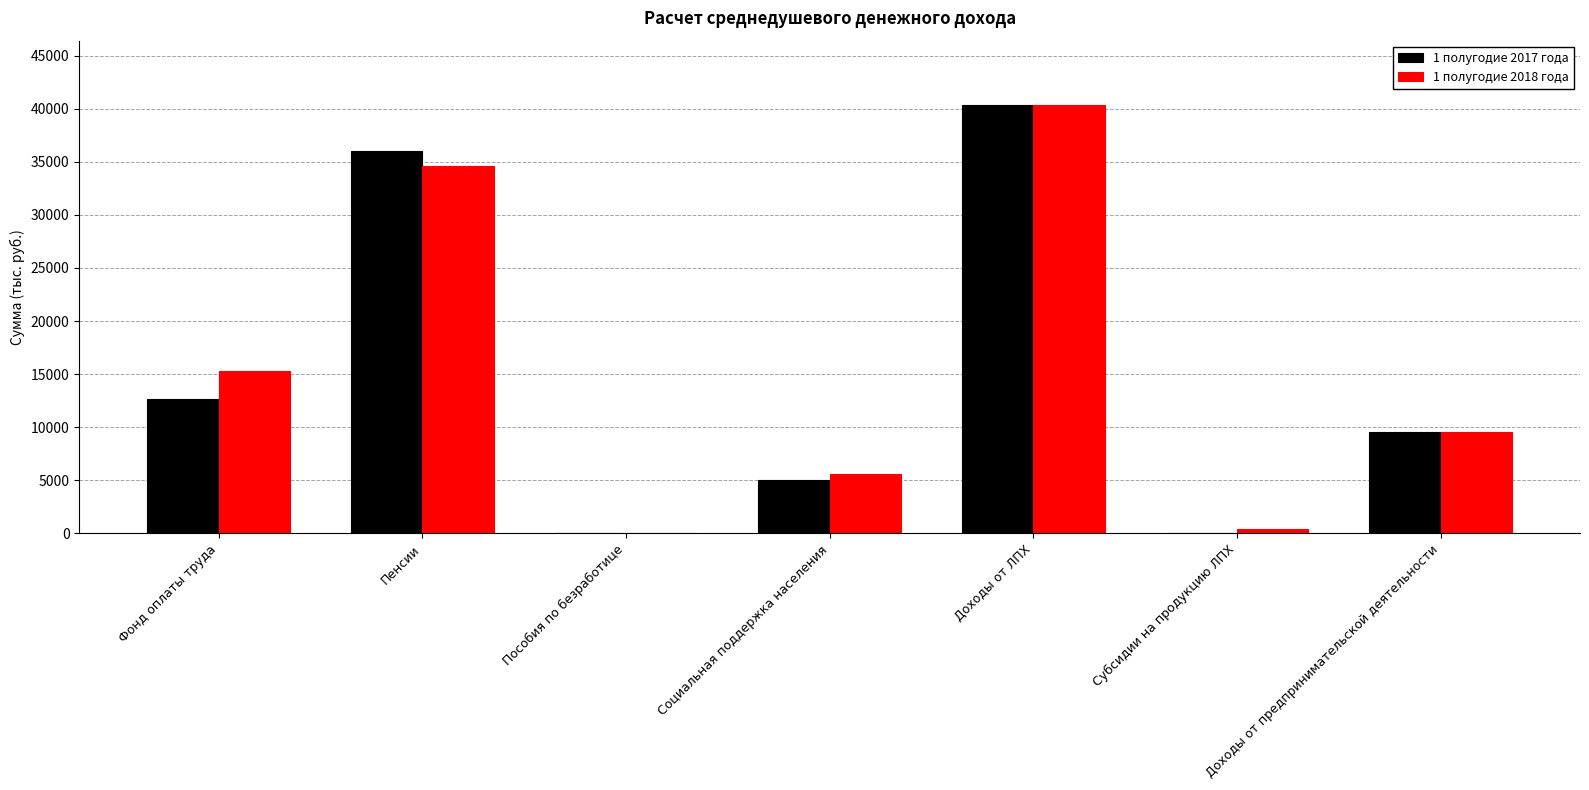

What is the total value across all series at Доходы от предпринимательской деятельности?

19094.8